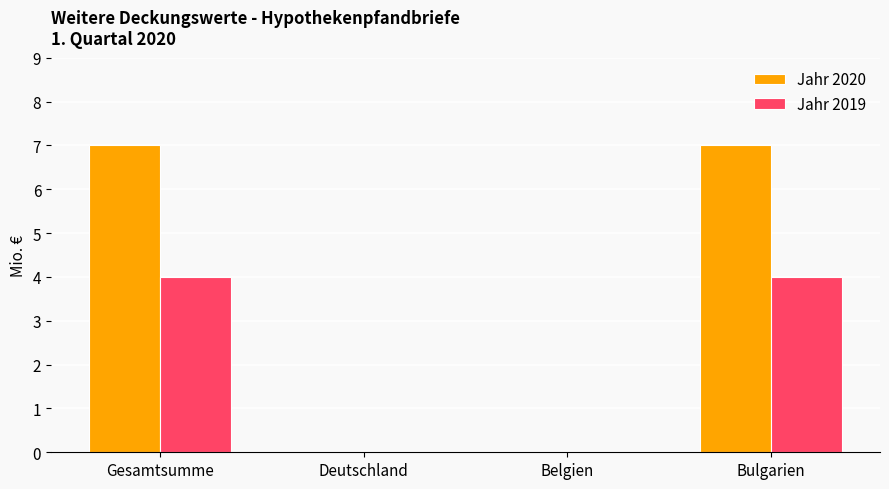

Which series has the largest range (max minus min)?

Jahr 2020